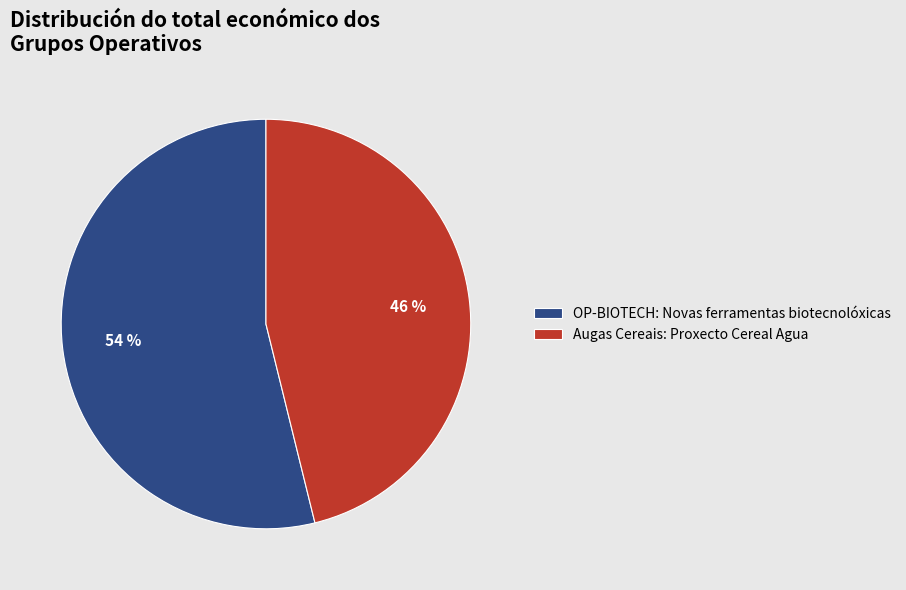

To the nearest percent, what percentage of the pie is Augas Cereais: Proxecto Cereal Agua?

46%